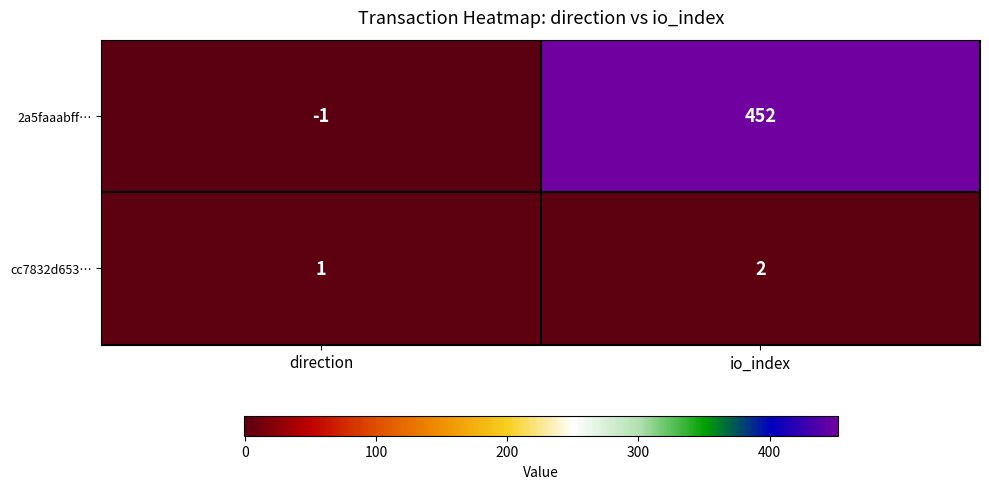

Reading left to right, what are all the values shown in this chart?

2a5faaabff…: direction=-1	io_index=452
cc7832d653…: direction=1	io_index=2